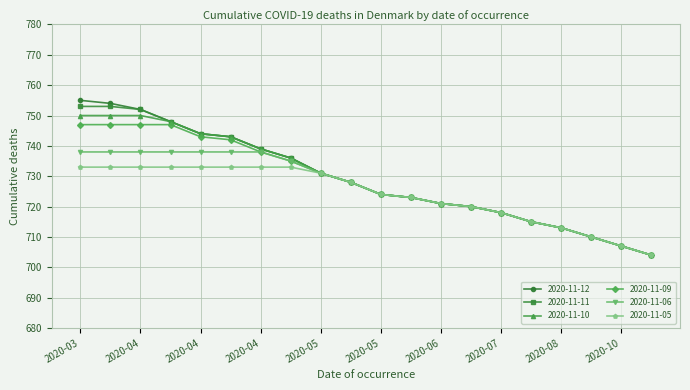

At how many categories does at least one series exceed 745?

4